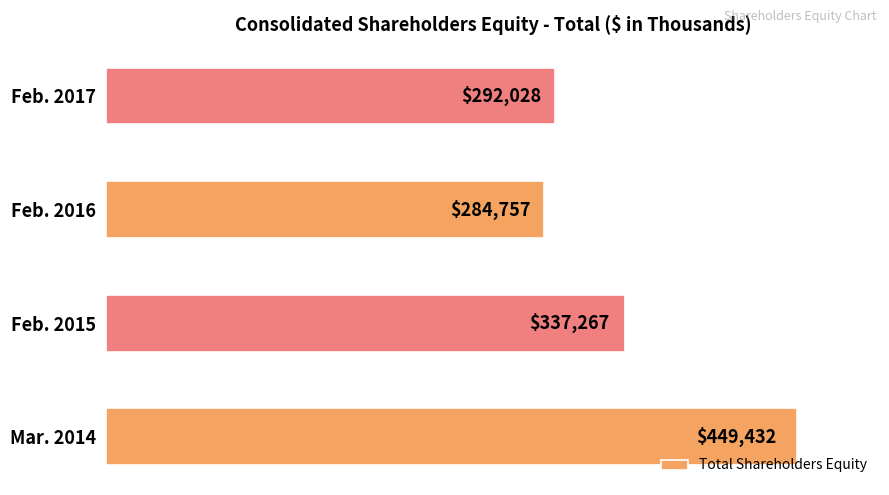

Which has a higher value, Feb. 2015 or Mar. 2014?

Mar. 2014